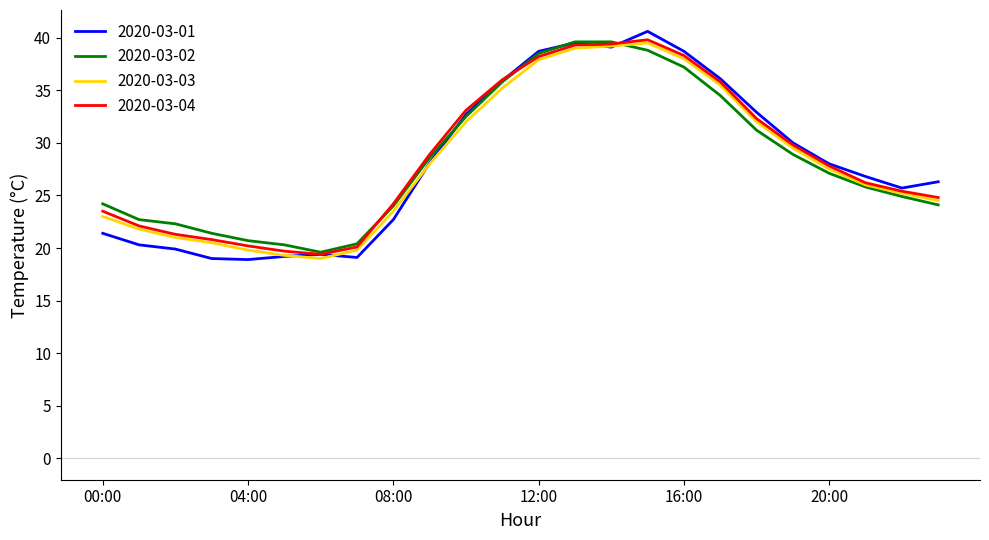

Which series has the widest spread of values?

2020-03-01